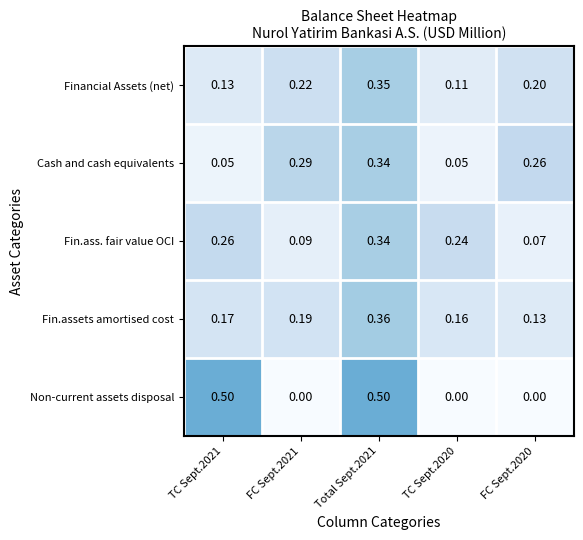

At FC Sept.2020, list the series in order from smallest to largest.

Non-current assets disposal, Fin.ass. fair value OCI, Fin.assets amortised cost, Financial Assets (net), Cash and cash equivalents